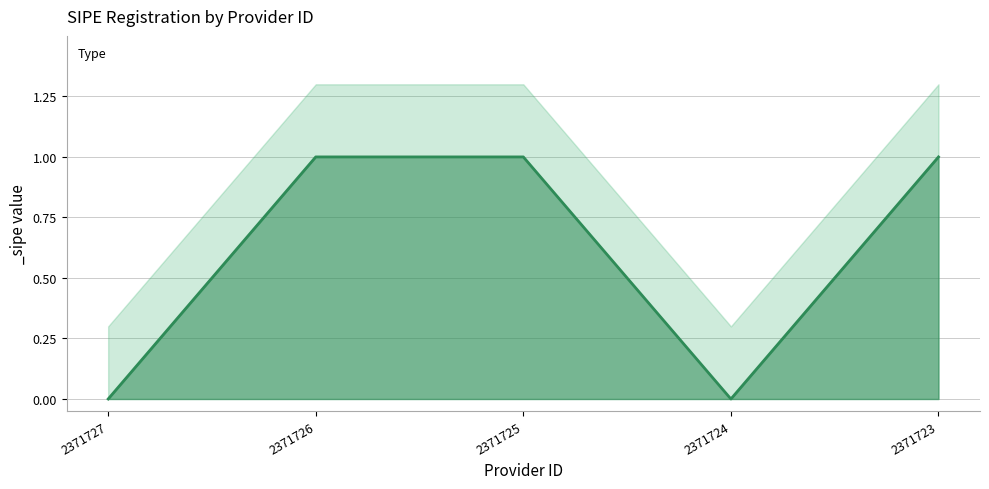

List the labels in order of value, largest first.

2371726, 2371725, 2371723, 2371727, 2371724